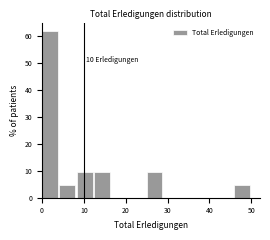

Over which range of the x-axis is the bar tallest?

0 to 4